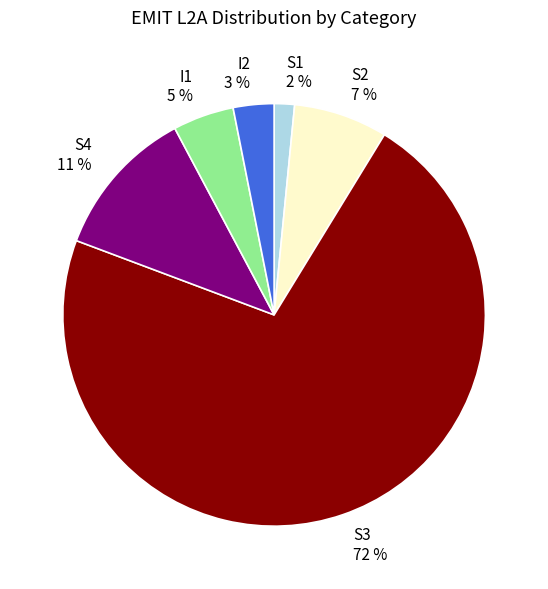

True or false: I1 accounts for 5% of the total.

True